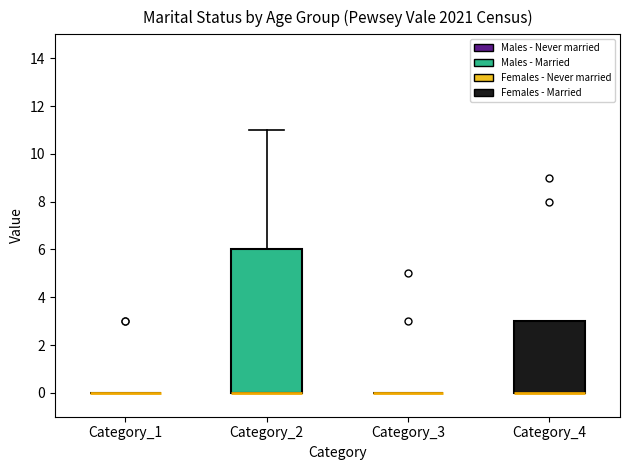

Reading left to right, read every box against the y-axis: the position of its median line, the range the box covers, and the ends of its whiskers. The values are not printed on the chart, so give them approximately, as read against the axis.

Category_1: box collapsed to a line at 0, whiskers 0 to 0
Category_2: median 0 (drawn on the box's lower edge), box 0 to 6, whiskers 0 to 11
Category_3: box collapsed to a line at 0, whiskers 0 to 0
Category_4: median 0 (drawn on the box's lower edge), box 0 to 3, whiskers 0 to 3